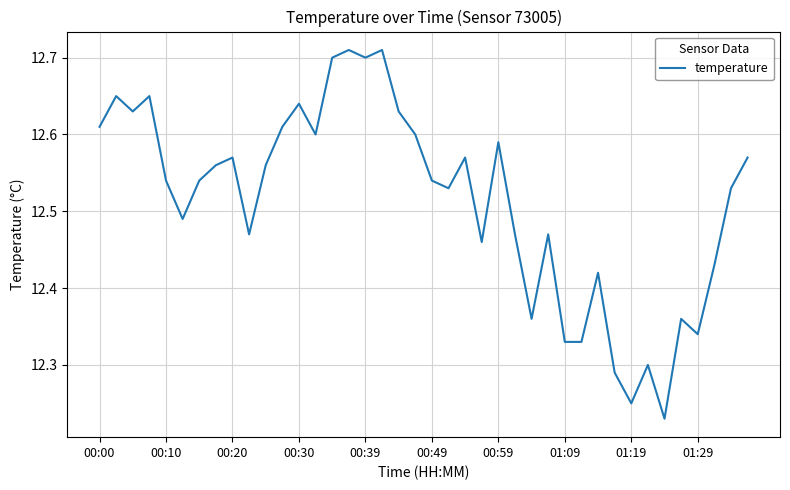

What is the difference between the maximum and minimum values?

0.5